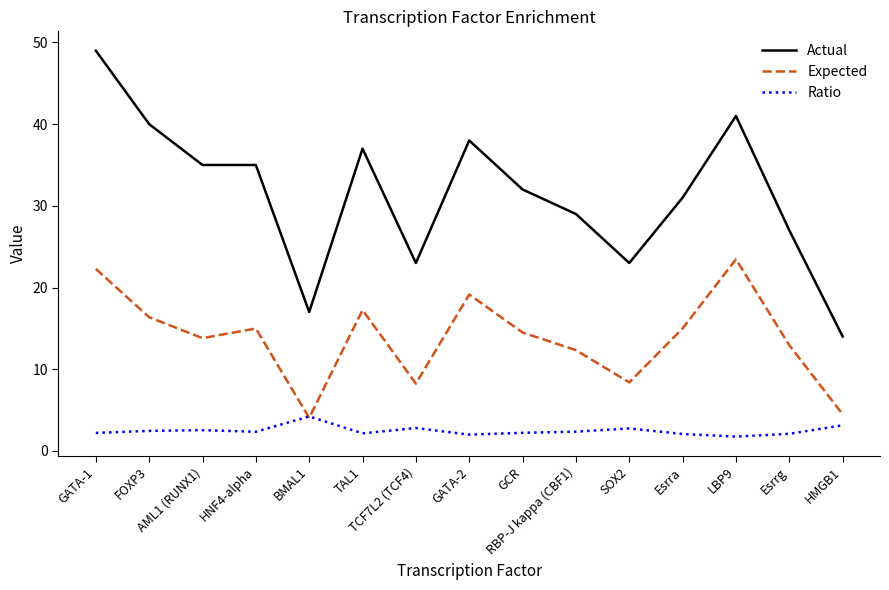

Rank the series by their maximum value, from lowest to highest.

Ratio, Expected, Actual